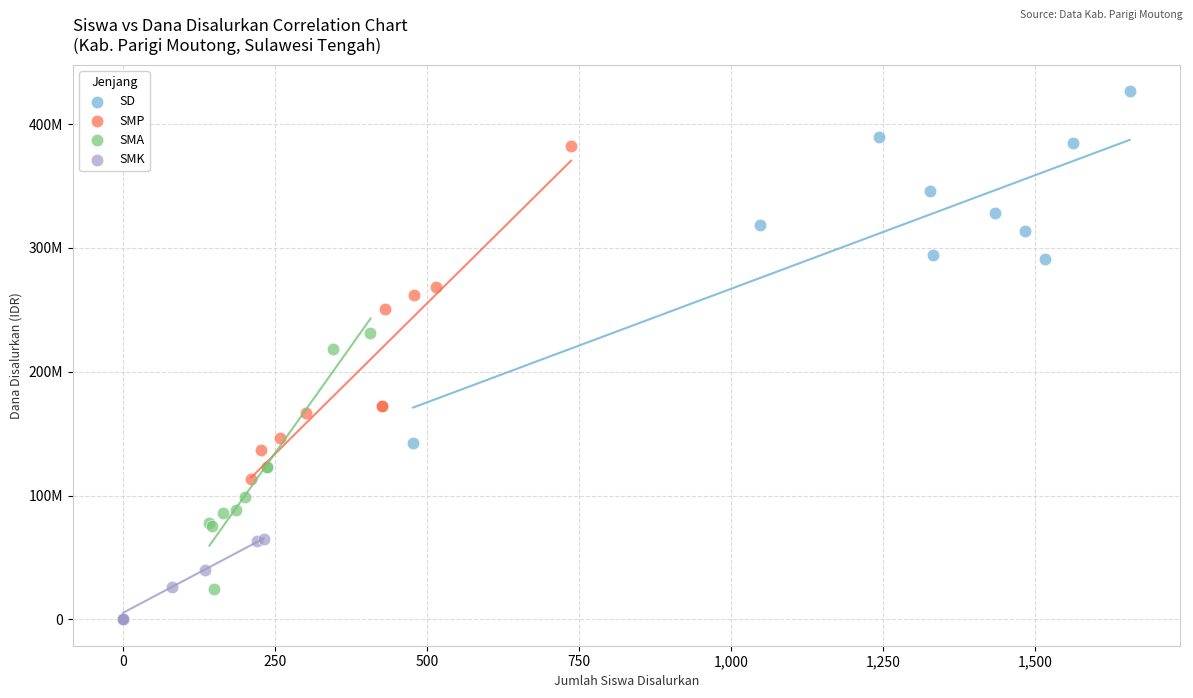

What are all the series names shown in the legend?

SD, SMP, SMA, SMK